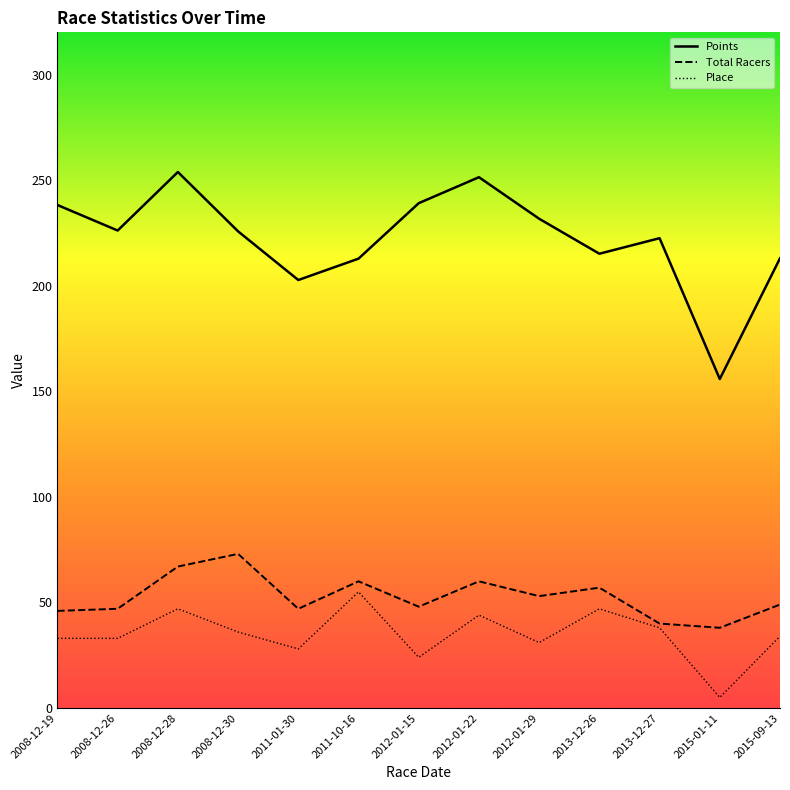

Rank the series at 2012-01-29 from lowest to highest value.

Place, Total Racers, Points